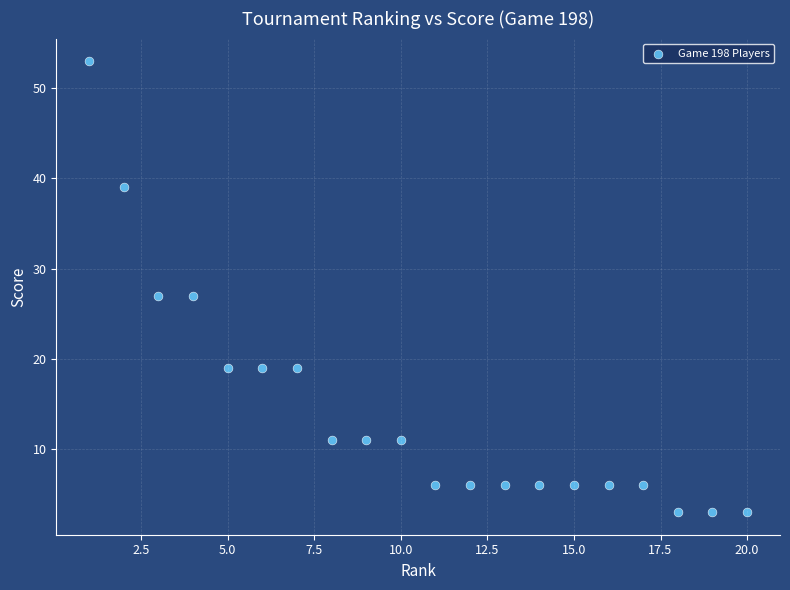

What is the range of Y values (max minus min)?

50